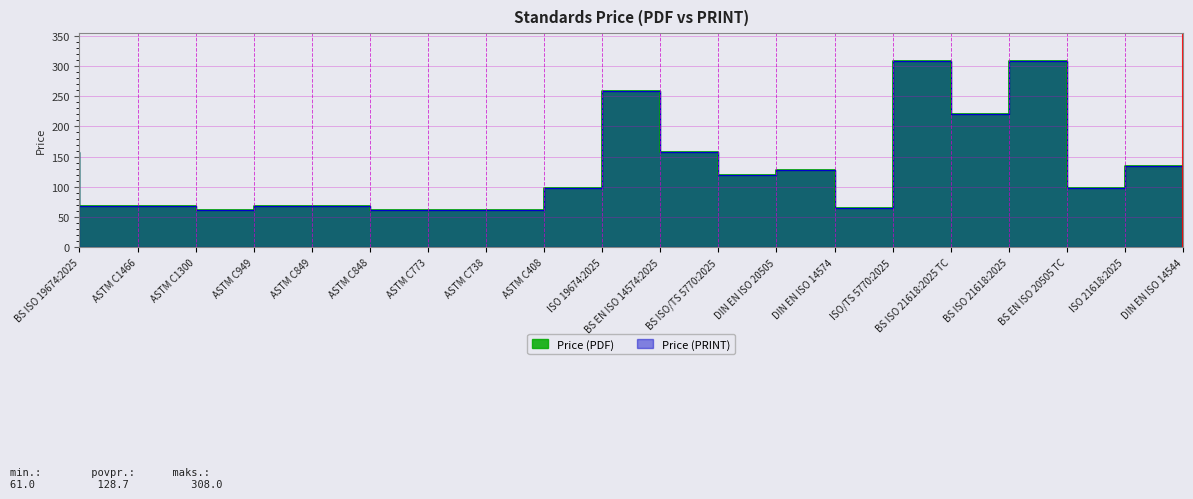

What is the smallest value displayed?

61.0